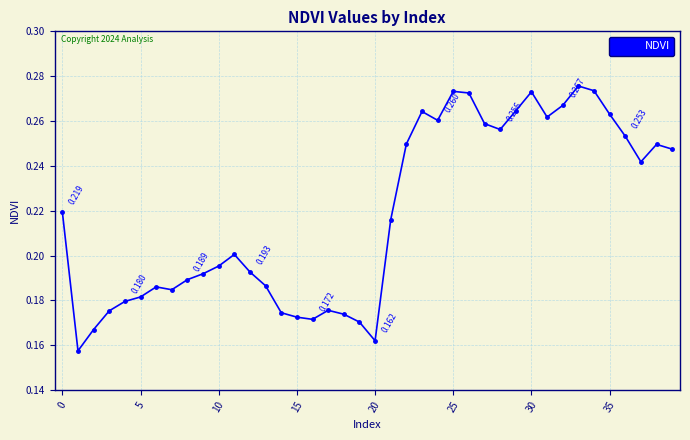

Does the chart have visible grid lines?

Yes